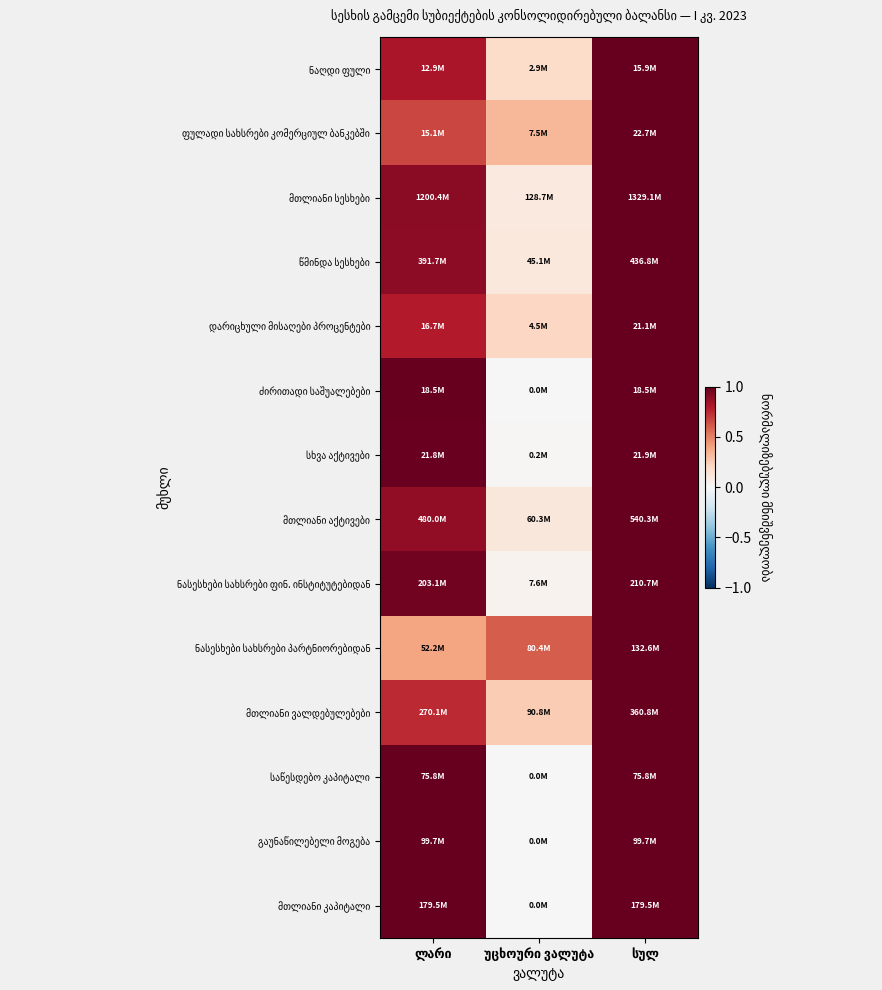

At which category is the sum across all series the highest?

სულ